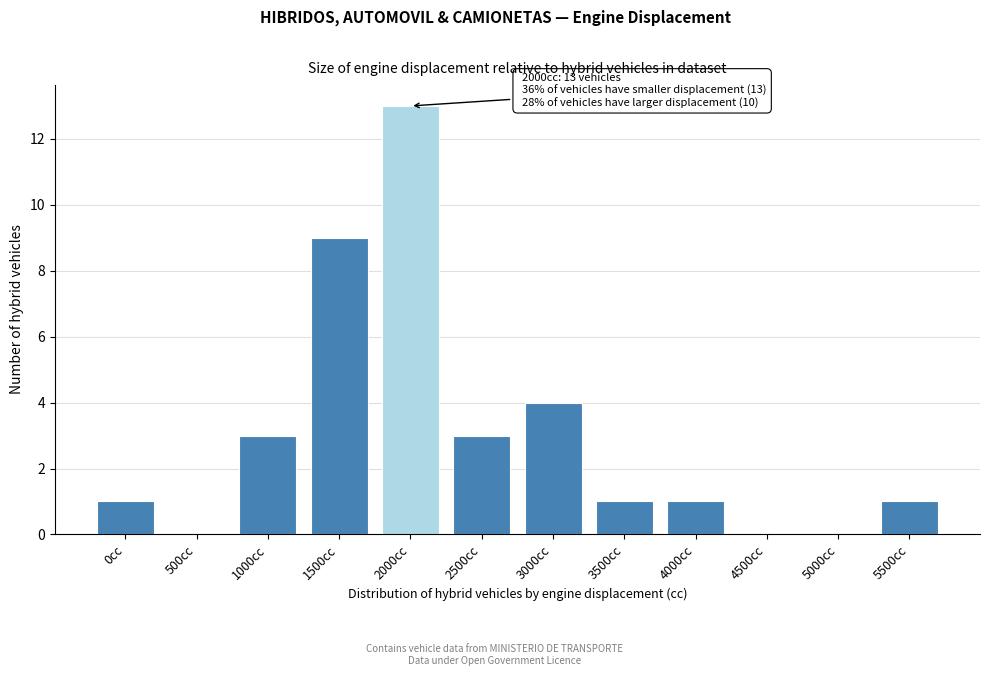

Reading left to right, extract all data points from this chart.

0cc=1	500cc=0	1000cc=3	1500cc=9	2000cc=13	2500cc=3	3000cc=4	3500cc=1	4000cc=1	4500cc=0	5000cc=0	5500cc=1